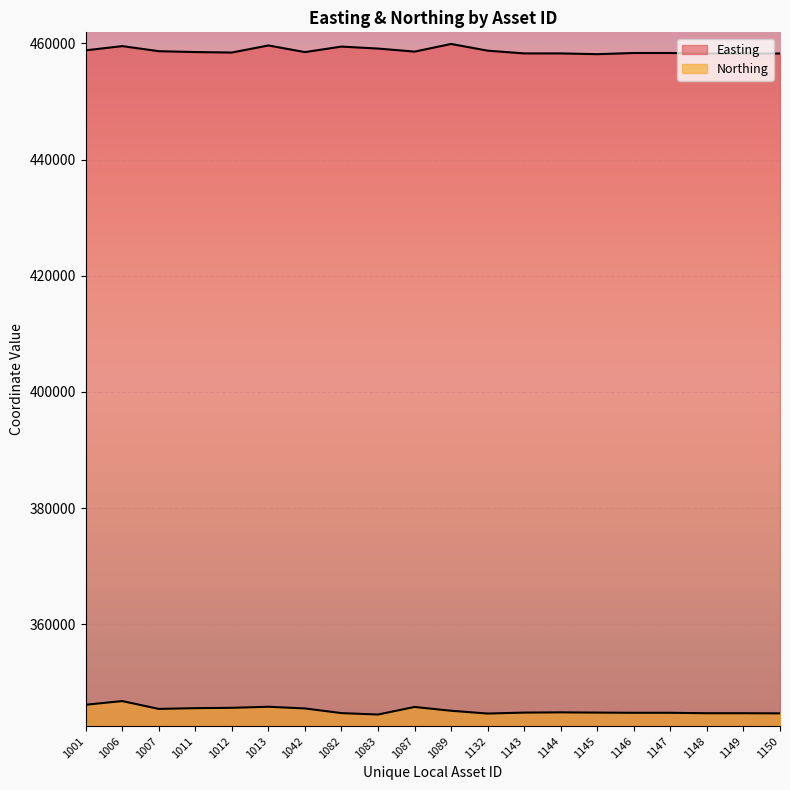

True or false: Easting and Northing cross at least once.

False